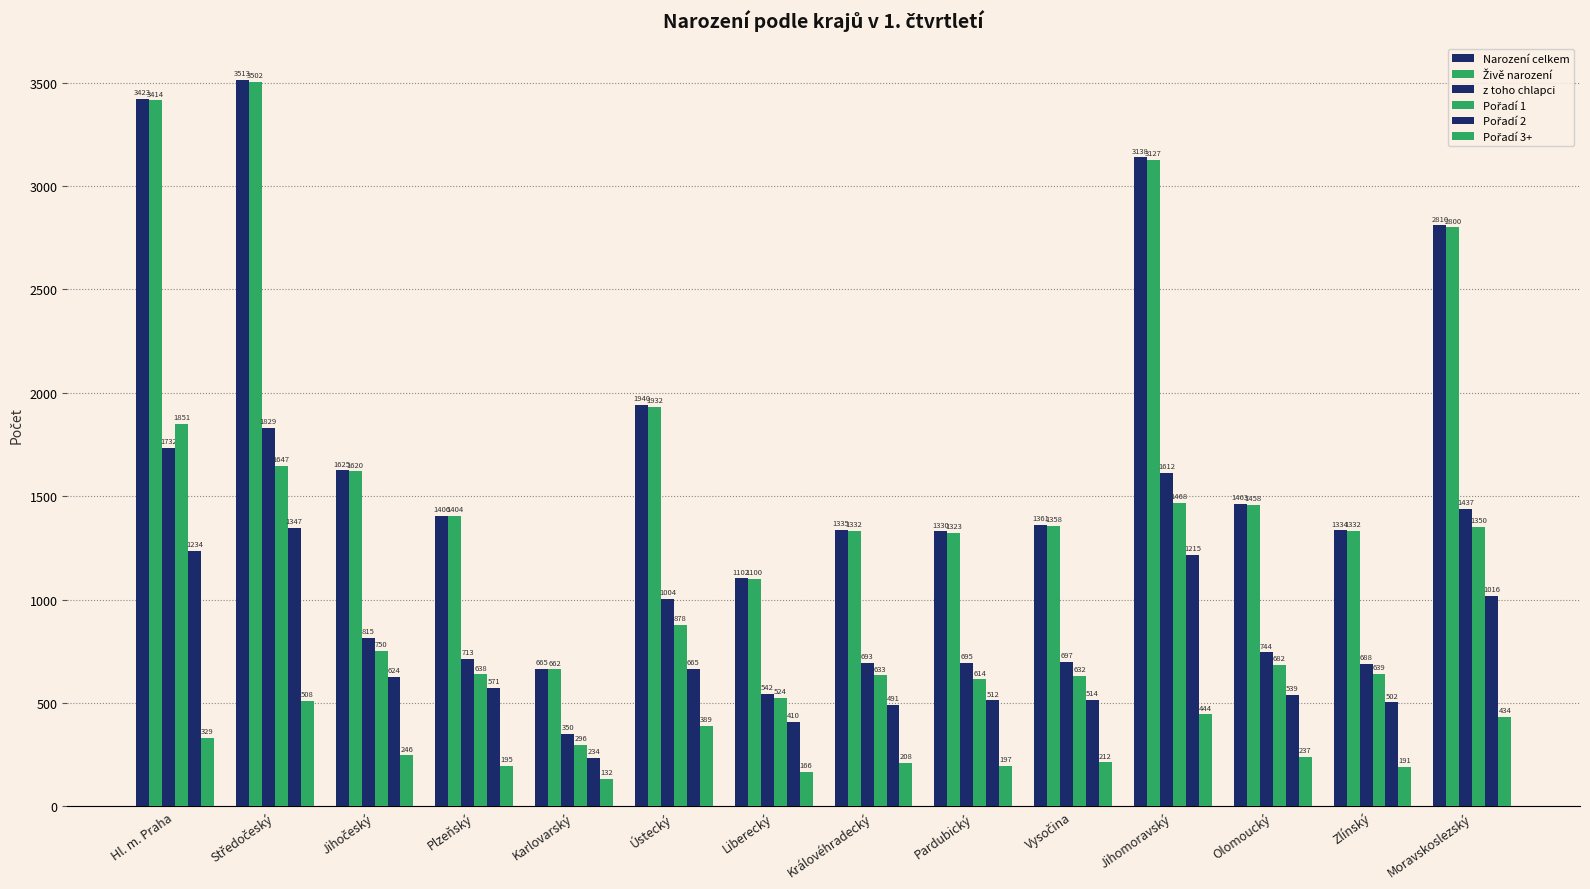

How many series are shown in this chart?

6